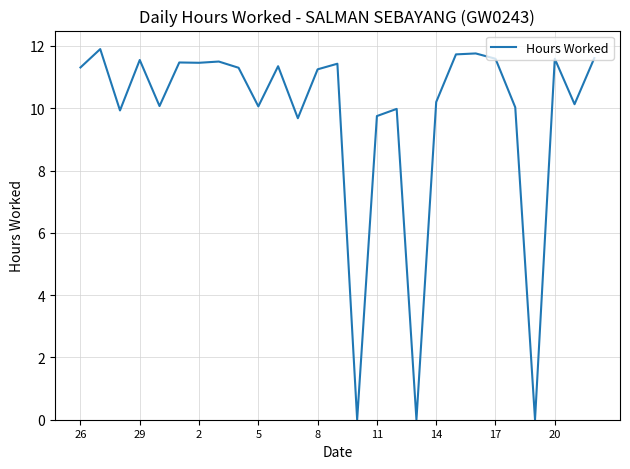

What is the difference between the maximum and minimum values?

11.9